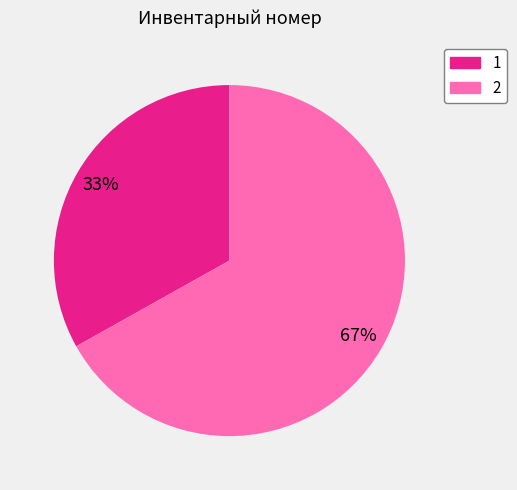

To the nearest percent, what percentage of the pie is 1?

33%